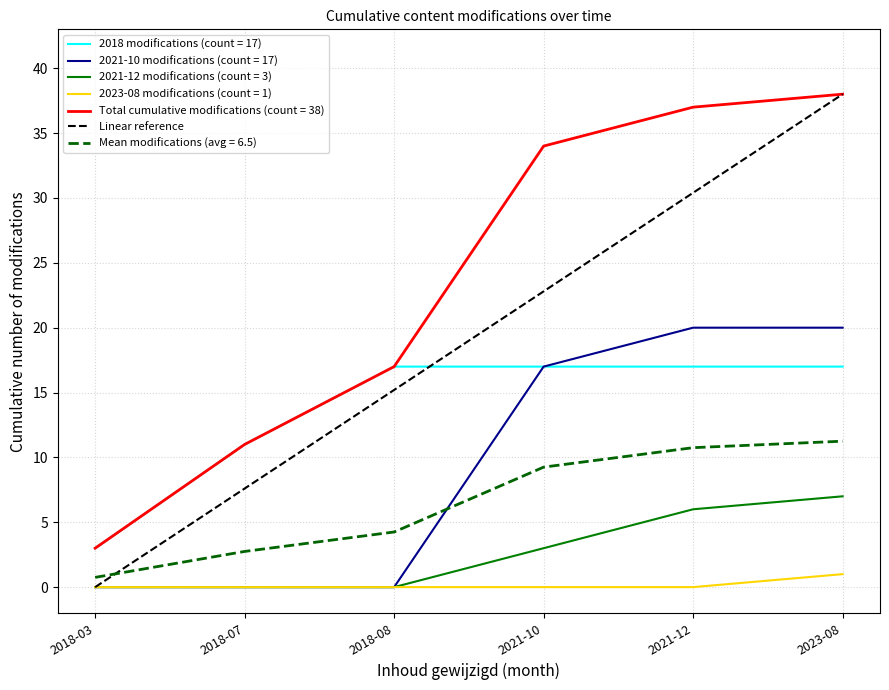

What position from the left is 2021-10?

4